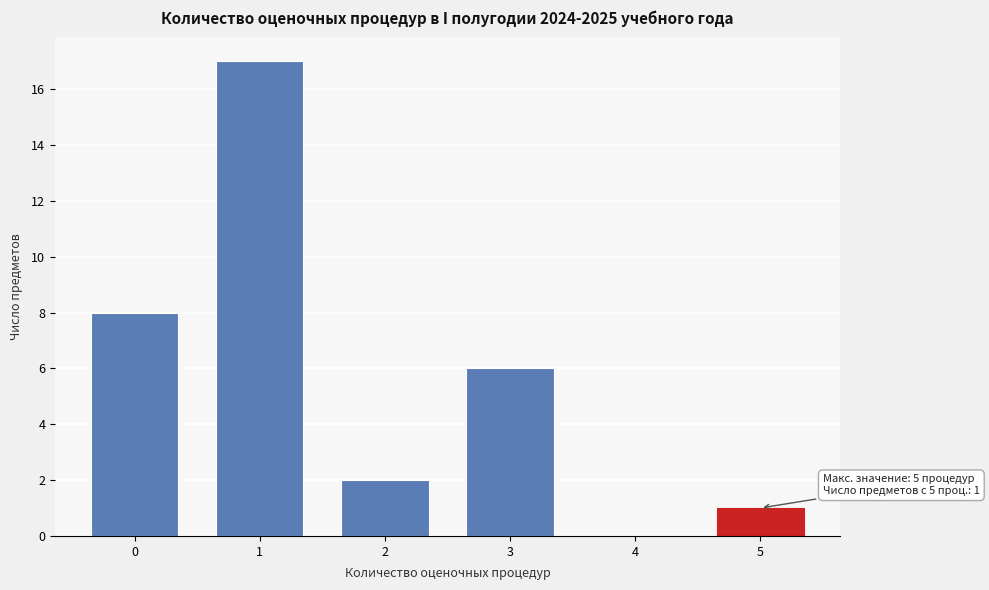

Reading left to right, what are all the values shown in this chart?

0=8	1=17	2=2	3=6	4=0	5=1